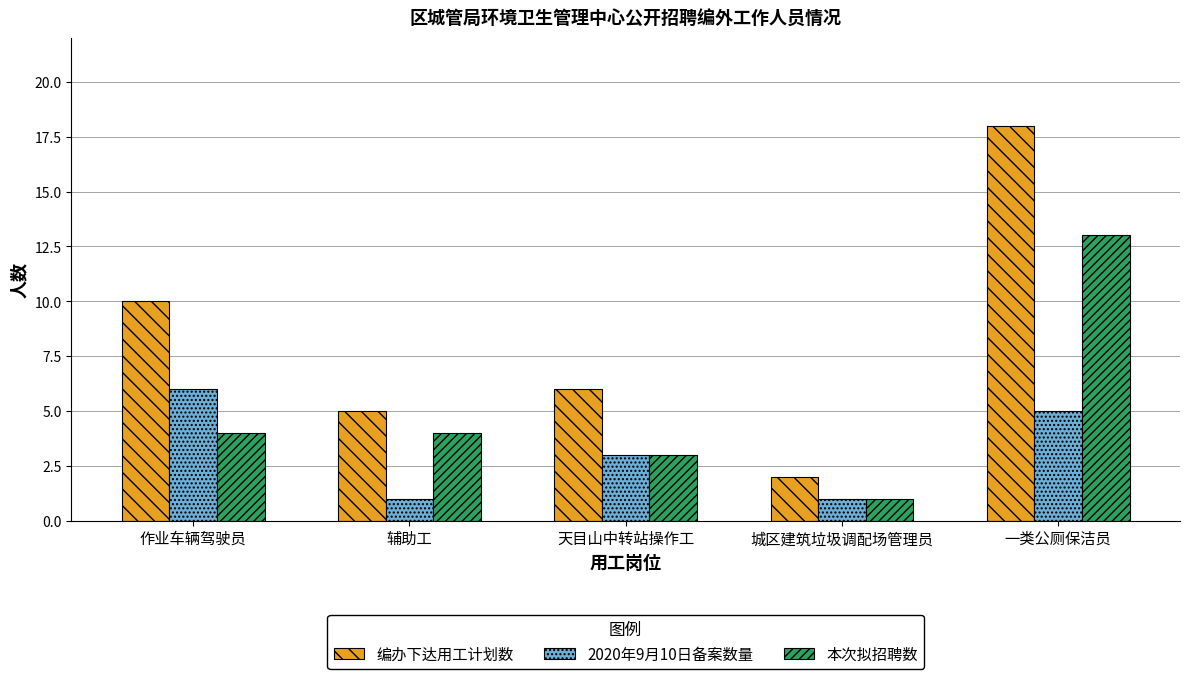

Reading left to right, transcribe all the data shown in this chart.

编办下达用工计划数: 10	5	6	2	18
2020年9月10日备案数量: 6	1	3	1	5
本次拟招聘数: 4	4	3	1	13